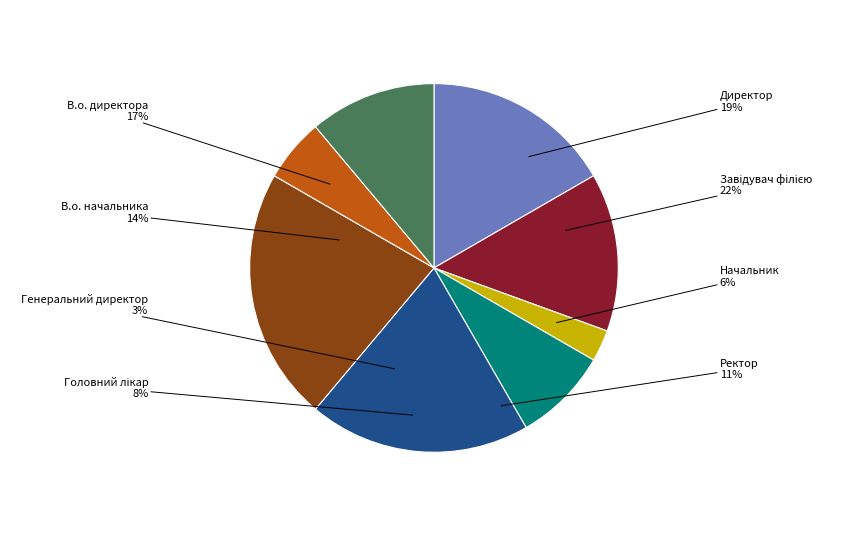

Between Генеральний директор and Головний лікар, which is larger?

Головний лікар